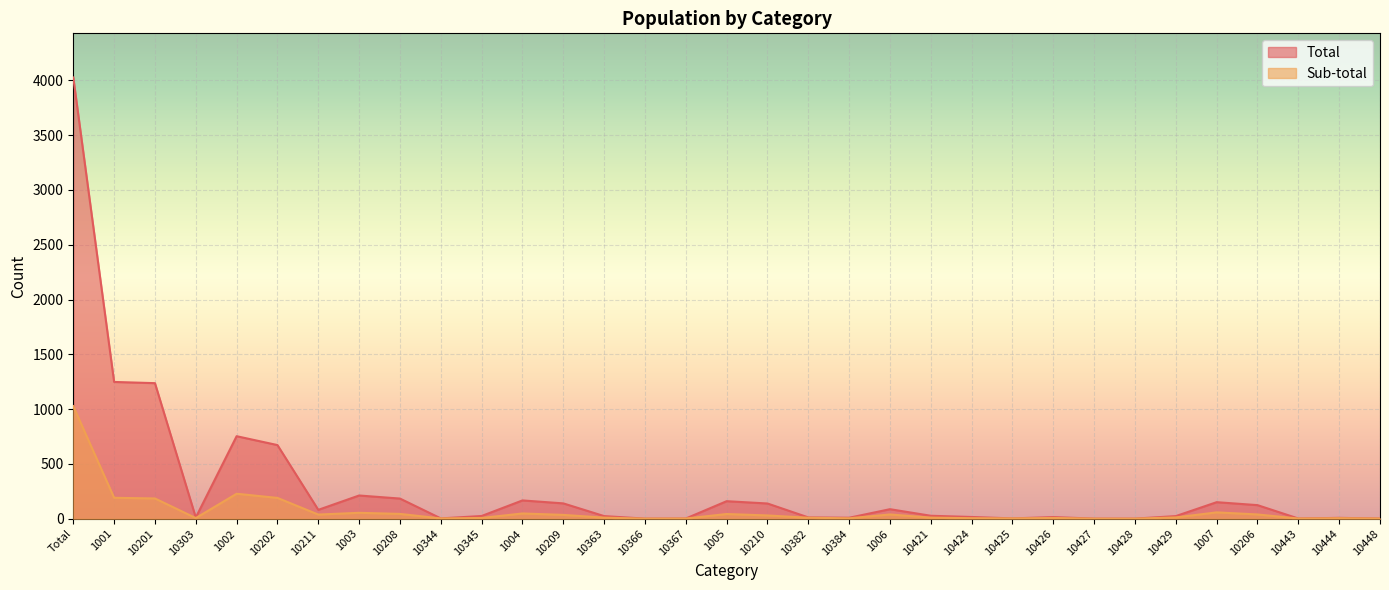

What is the difference between the Total values at 10425 and 1004?

164